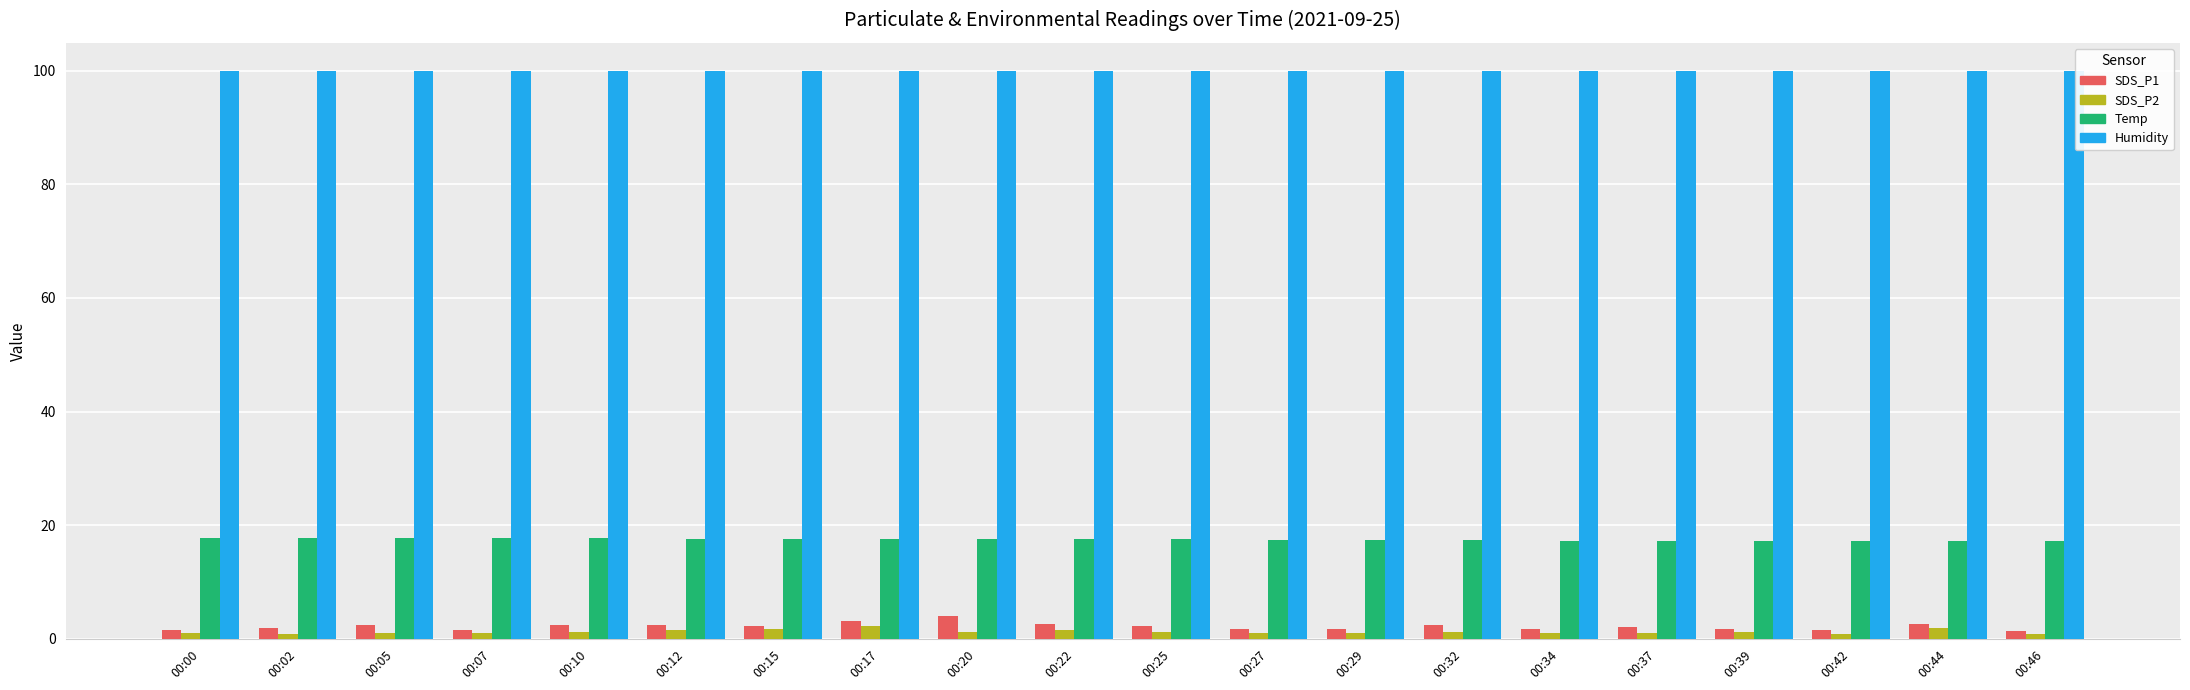

Are the bars horizontal?

No